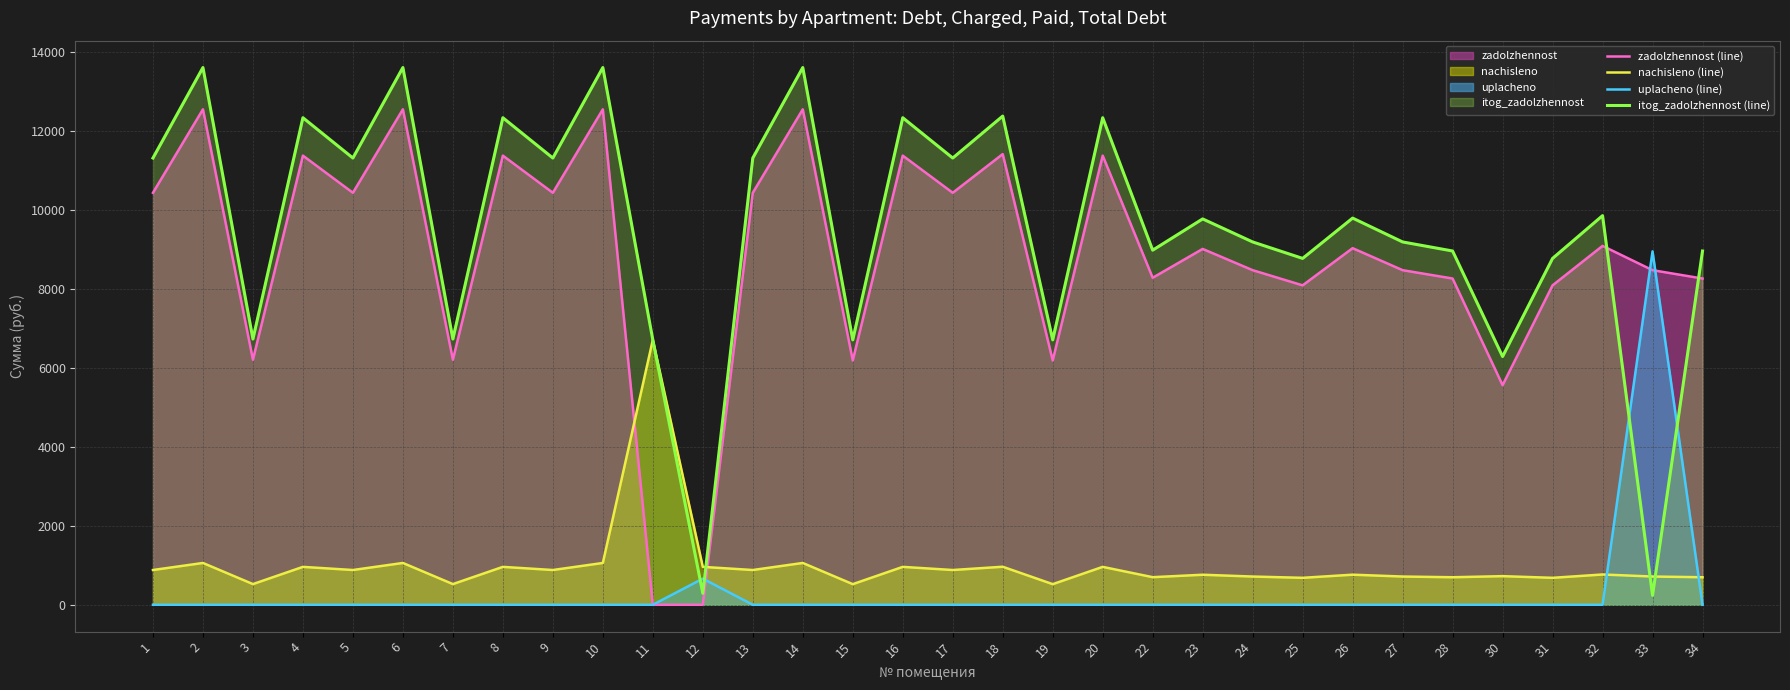

What is the maximum value shown in the chart?

13595.5